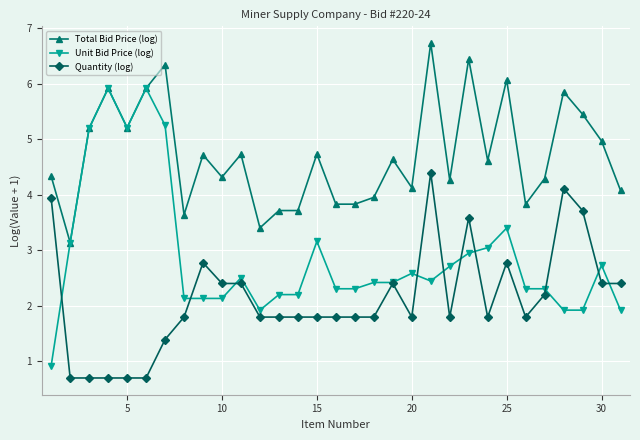

Which series has the largest total across all categories?

Total Bid Price (log)